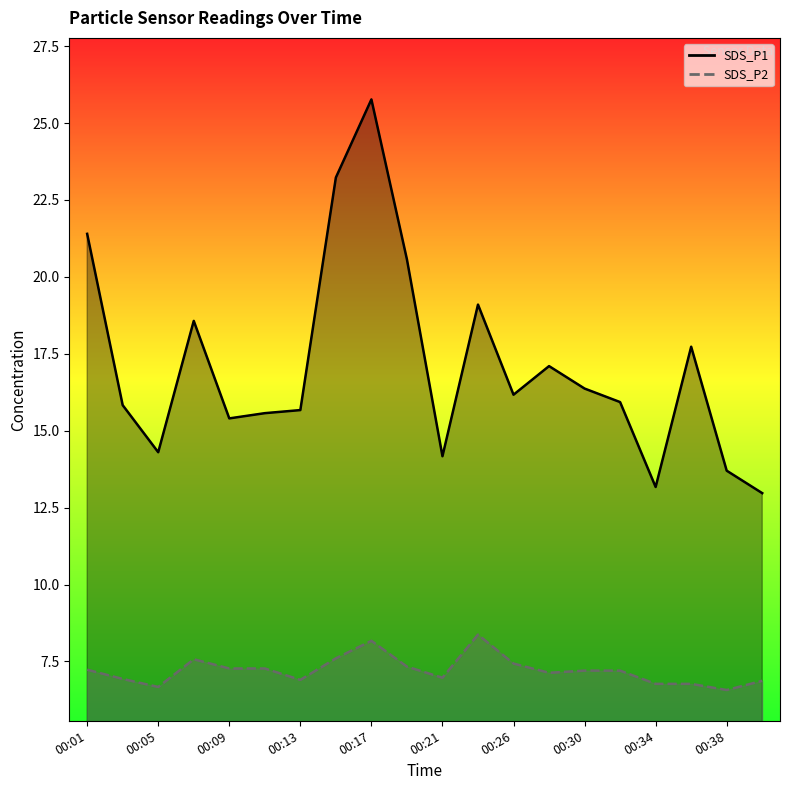

True or false: SDS_P1 has more than 2 interior local peaks.

True